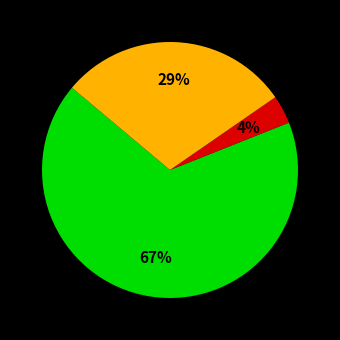

To the nearest percent, what is the average slice percentage?

33%